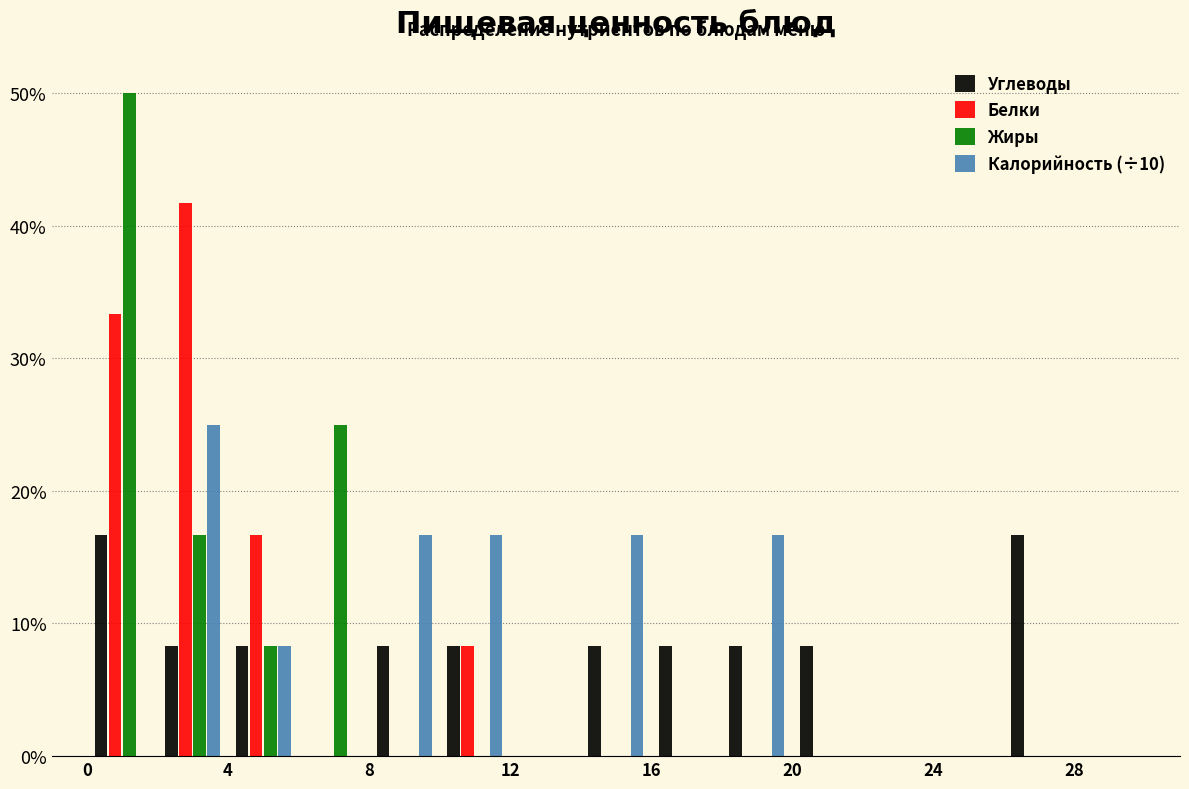

What is the height of the Белки bar covering 10 to 12 on the x-axis? The values are not printed on the chart, so give them approximately, as read against the axis.

8